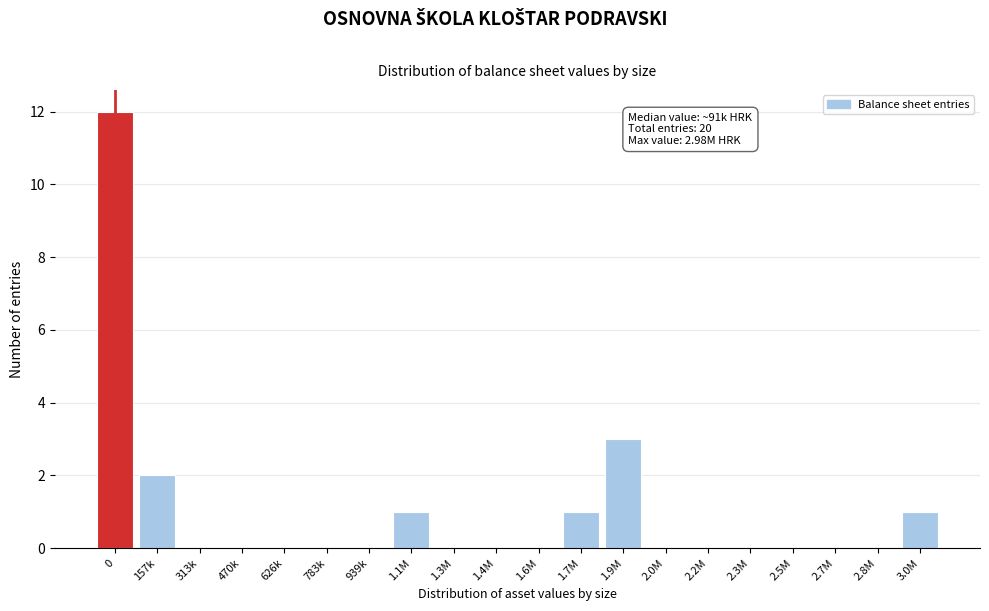

Reading left to right, transcribe all the data shown in this chart.

0=12	157k=2	313k=0	470k=0	626k=0	783k=0	939k=0	1.1M=1	1.3M=0	1.4M=0	1.6M=0	1.7M=1	1.9M=3	2.0M=0	2.2M=0	2.3M=0	2.5M=0	2.7M=0	2.8M=0	3.0M=1